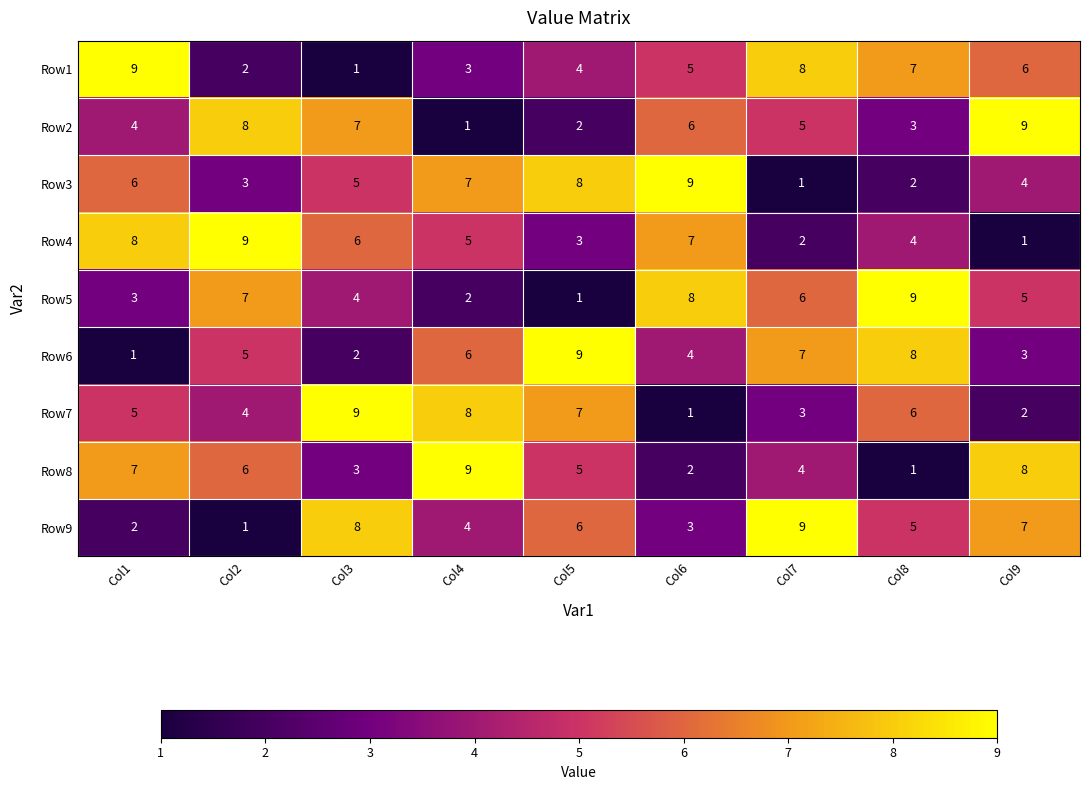

Is it true that Row9 equals 7 at Col4?

False